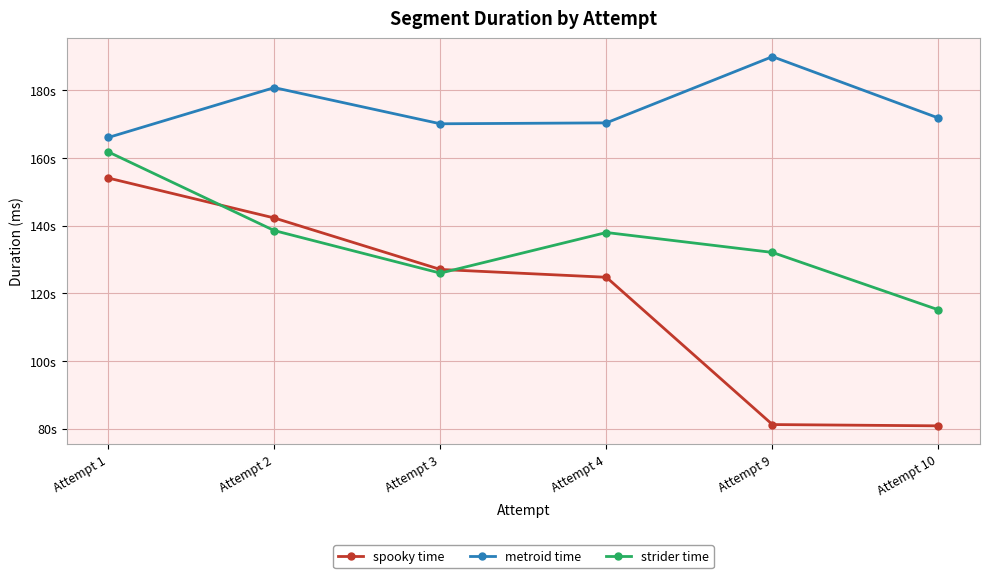

What is the sum of the strider time values at Attempt 1 and Attempt 3?

287765